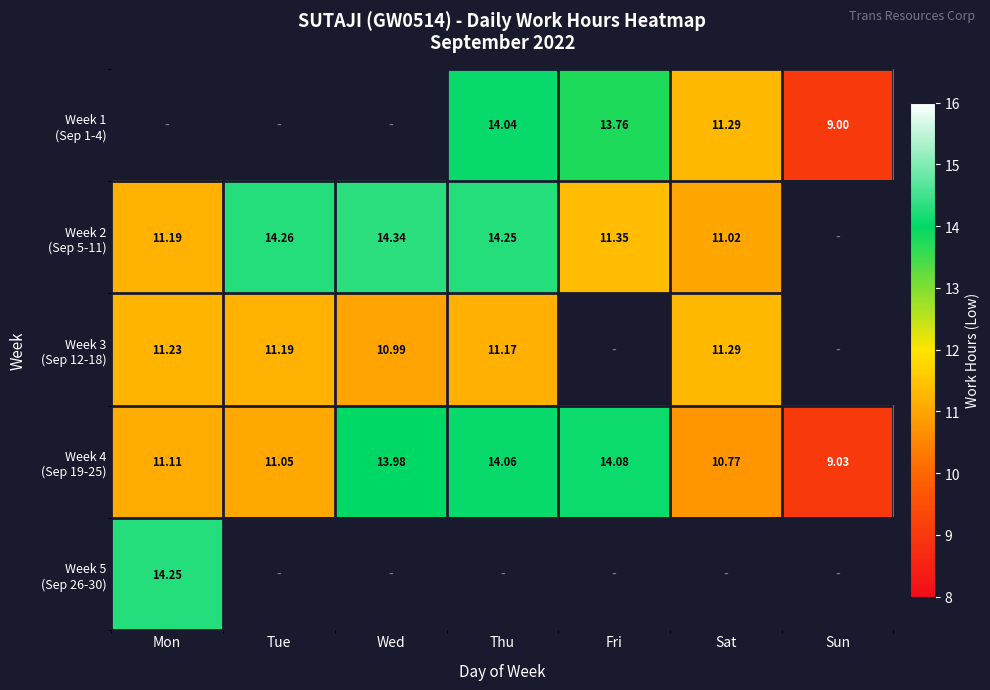

Which label corresponds to the smallest value in the chart?

Sun